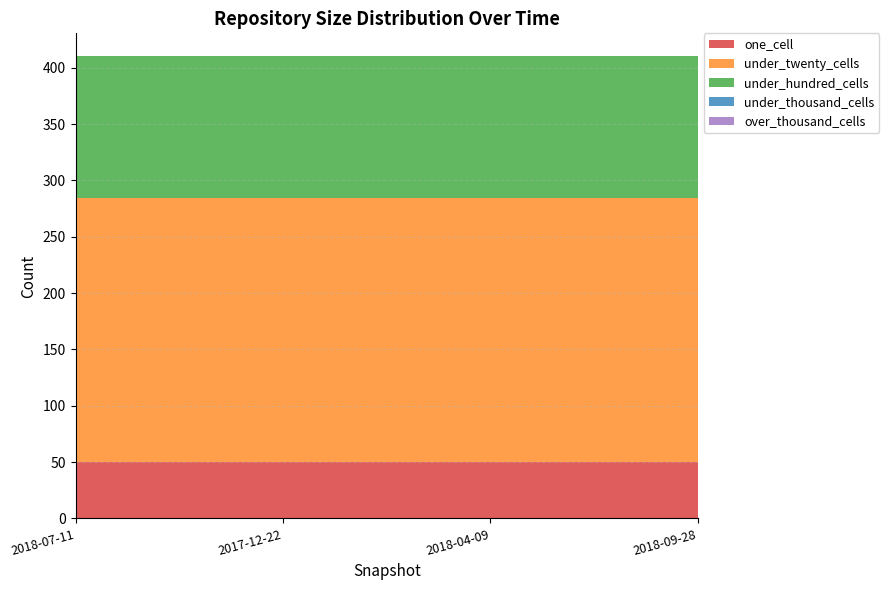

Reading right to left, transcribe all the data shown in this chart.

one_cell: 50	50	50	50
under_twenty_cells: 234	234	234	234
under_hundred_cells: 126	126	126	126
under_thousand_cells: 0	0	0	0
over_thousand_cells: 0	0	0	0